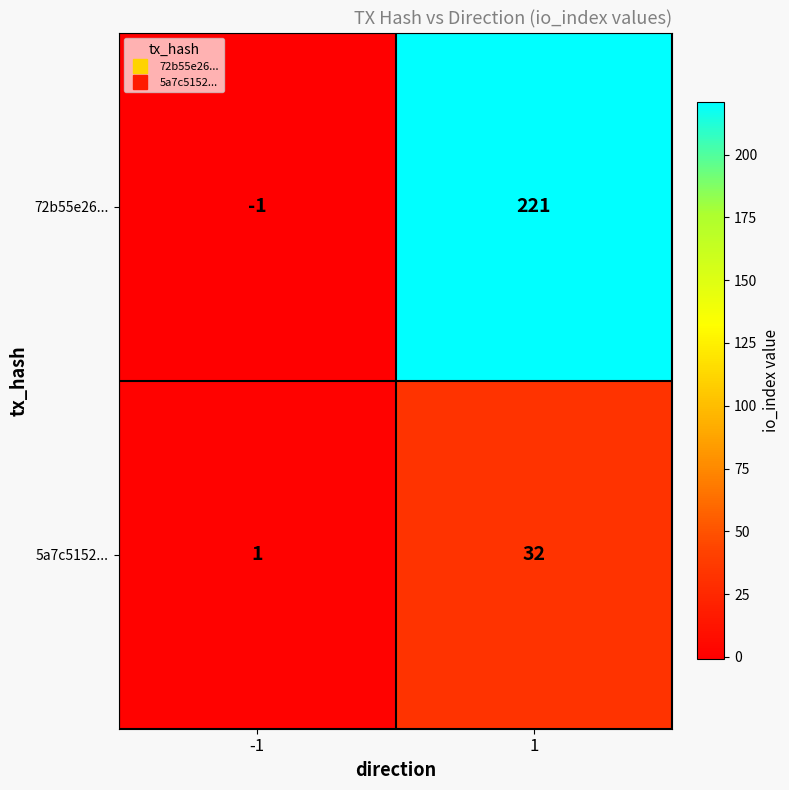

At -1, list the series in order from largest to smallest.

5a7c5152..., 72b55e26...